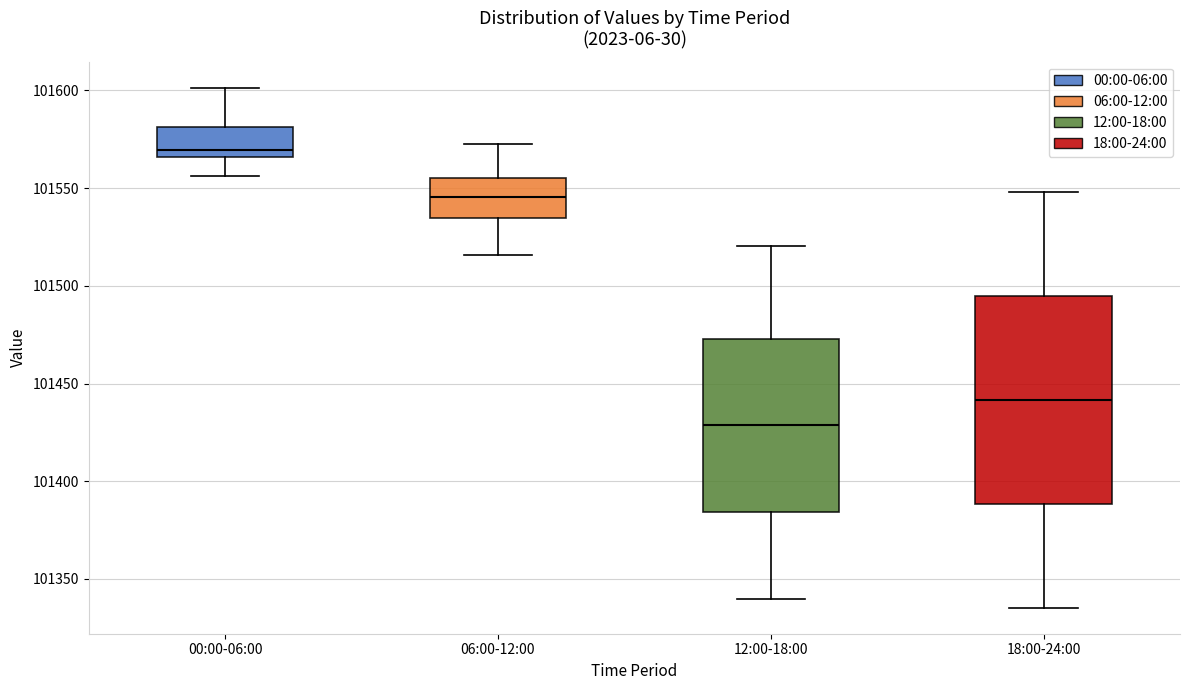

Comparing the boxes themselves (not the whiskers), which one is the tallest?

18:00-24:00